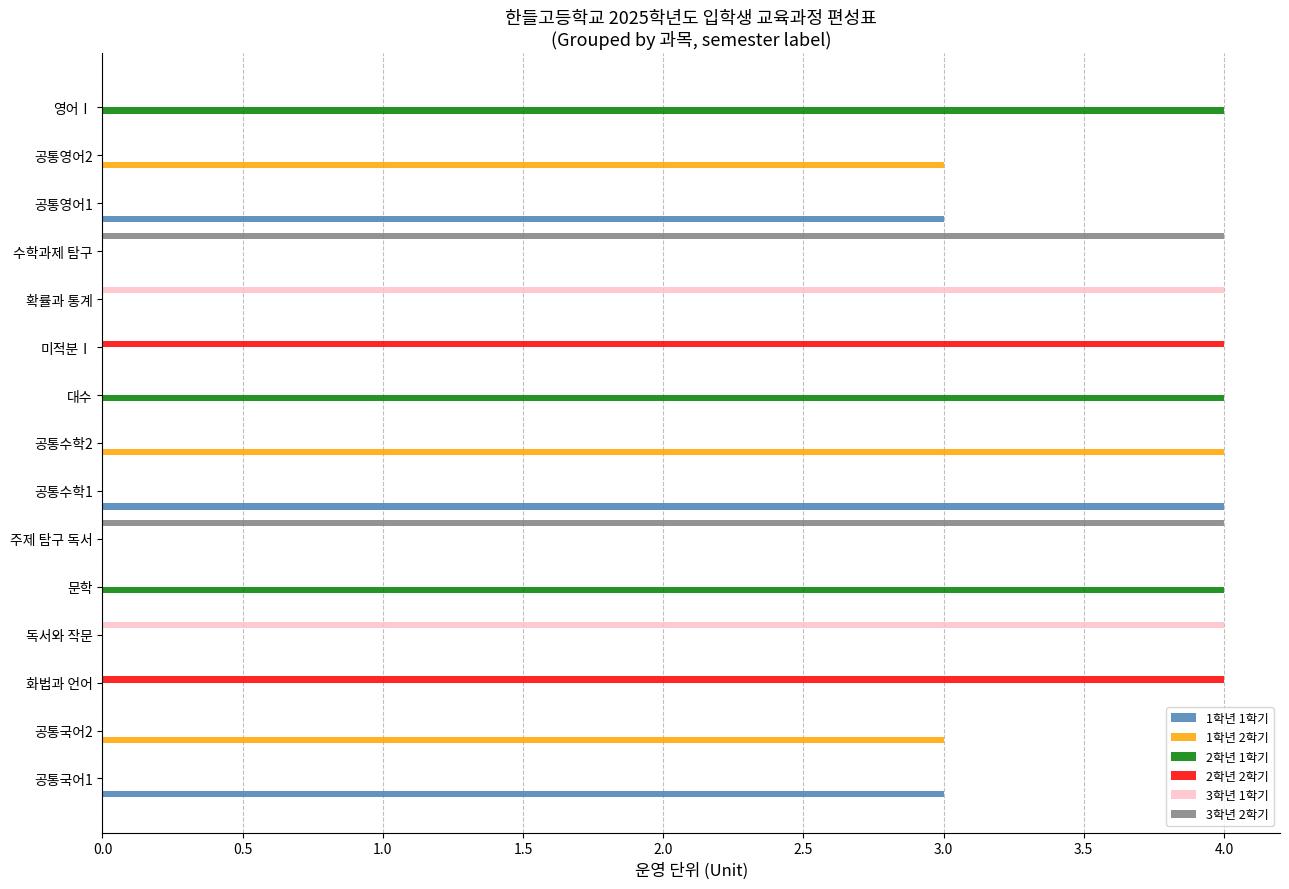

Is it true that 2학년 2학기 equals 3 at 공통국어2?

False